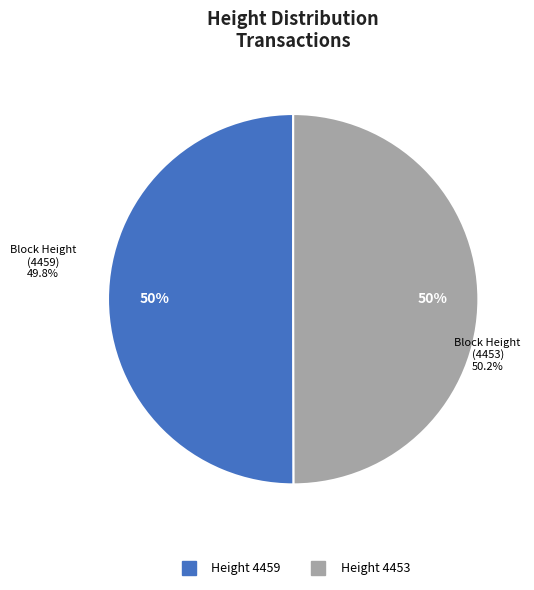

Is there any slice that represents more than half of the pie?

Yes